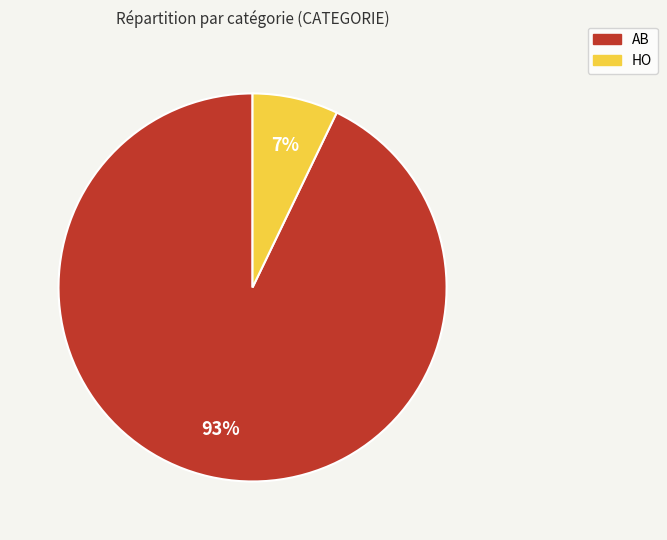

Combined, do AB and HO account for over 50%?

Yes